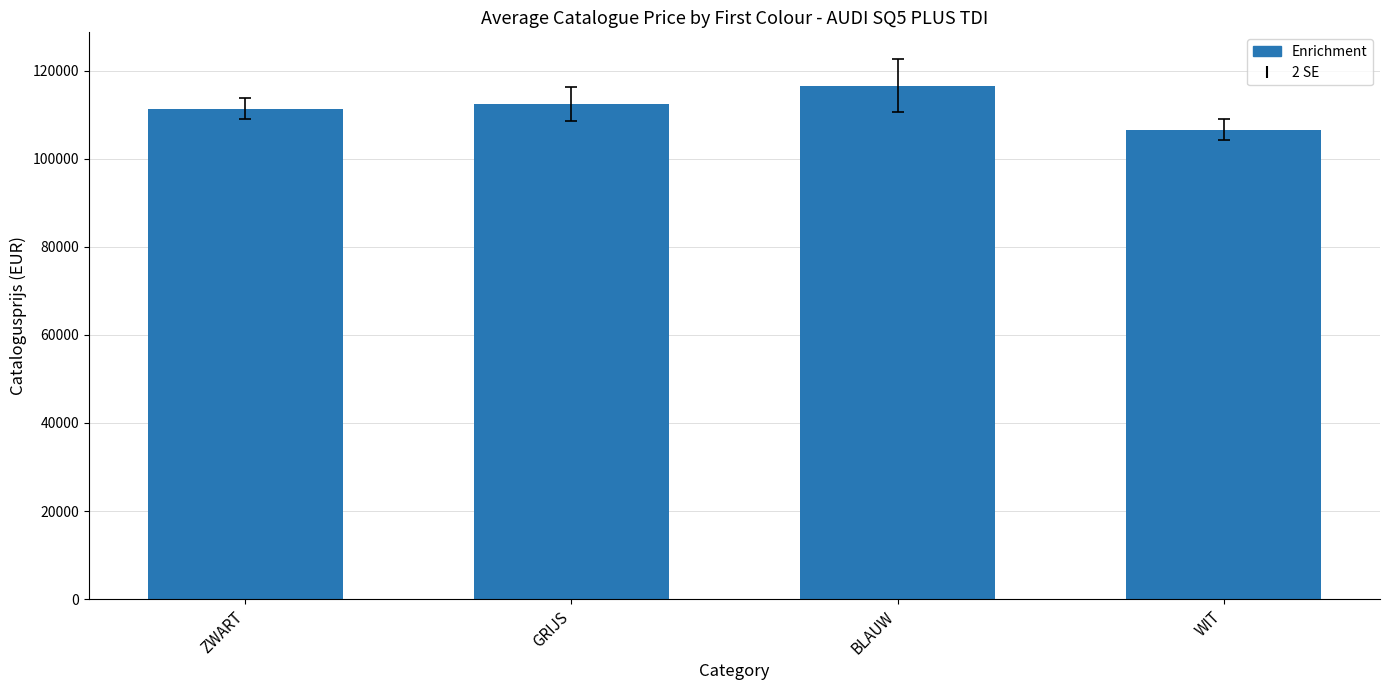

How many values are below 112496?

2